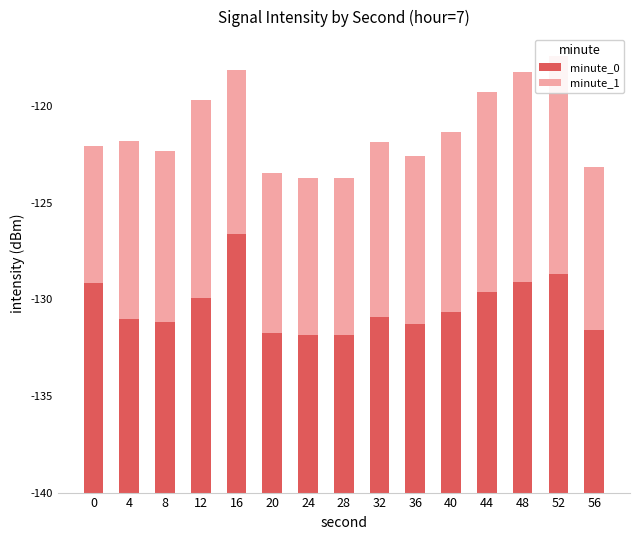

Reading left to right, extract all data points from this chart.

minute_0: 10.8	9.0	8.8	10.1	13.4	8.3	8.1	8.1	9.1	8.7	9.3	10.4	10.9	11.3	8.4
minute_1: 7.1	9.2	8.9	10.3	8.5	8.3	8.1	8.1	9.1	8.7	9.3	10.4	10.9	11.3	8.4